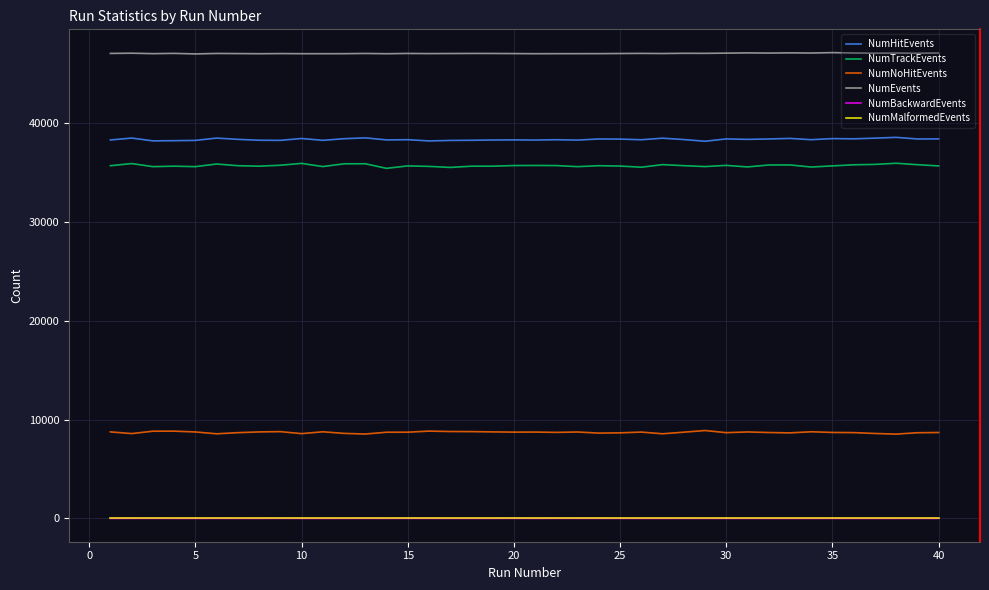

True or false: NumNoHitEvents and NumMalformedEvents cross at least once.

False